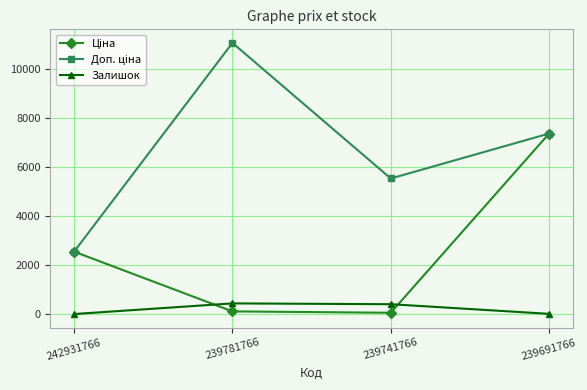

What is the greatest value displayed?

11055.0